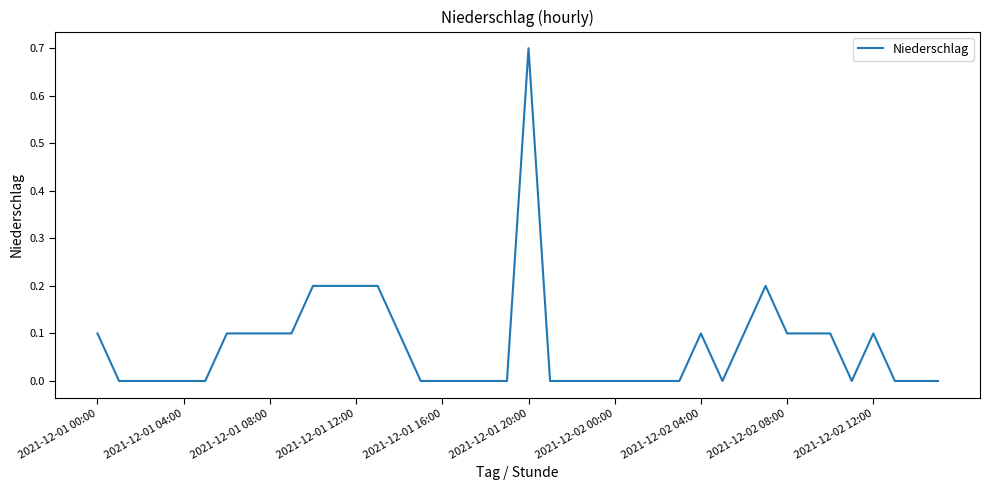

What is the maximum value shown in the chart?

0.7